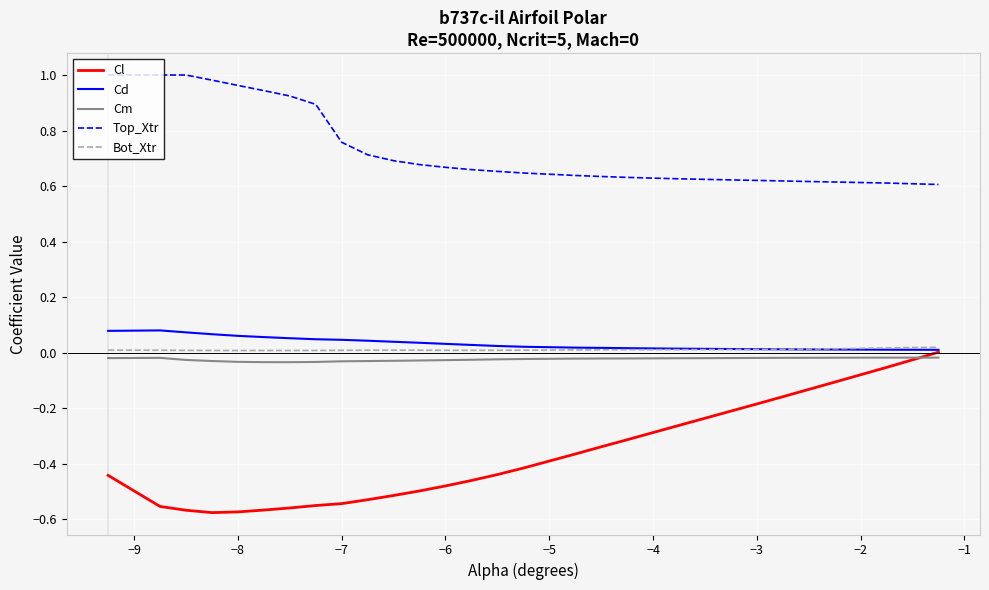

True or false: Cm and Top_Xtr intersect in this chart.

False